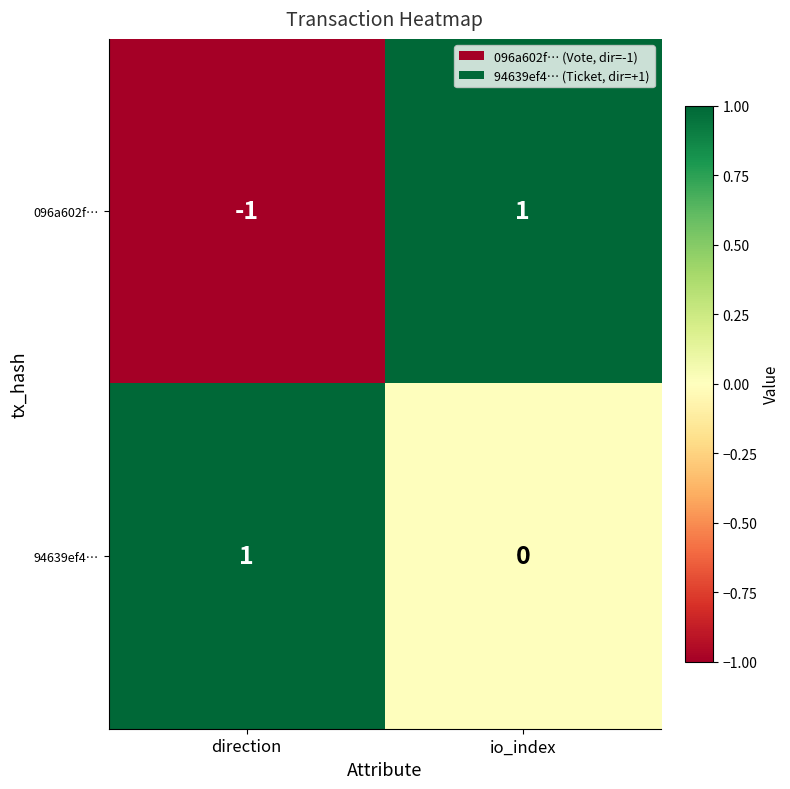

How many positive values does the 096a602f… series have?

1